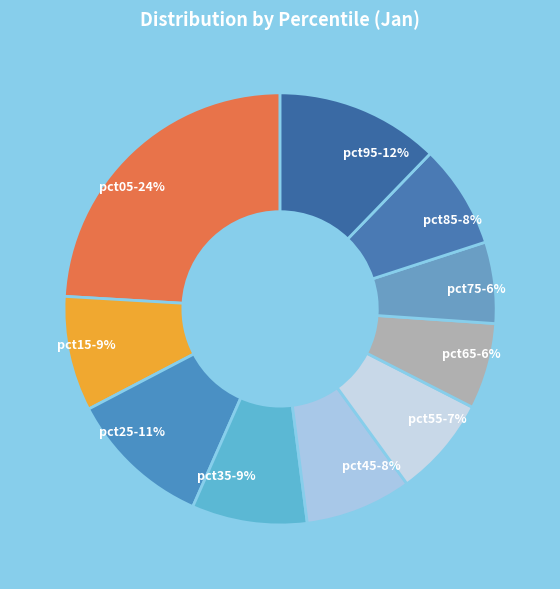

Do pct85 and pct45 together represent more than half of the pie?

No